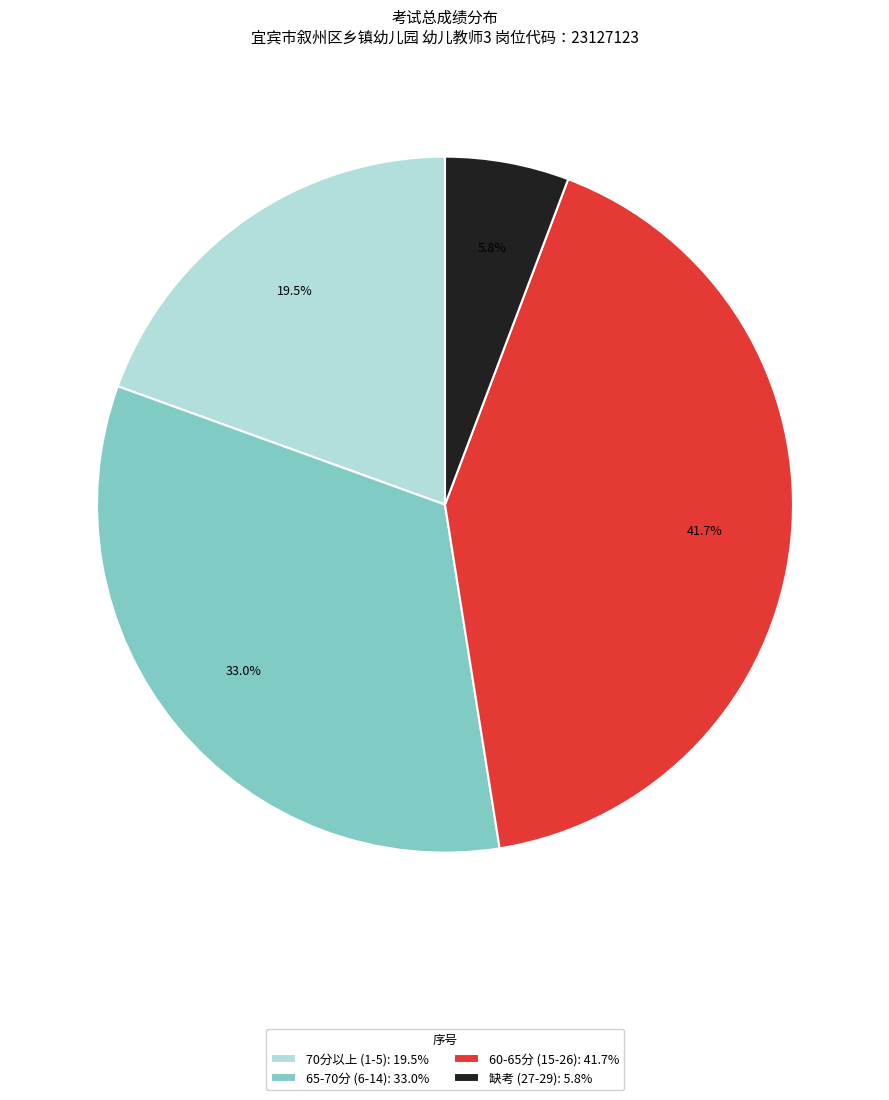

What is the largest slice in the pie chart?

60-65分 (15-26): 41.7%